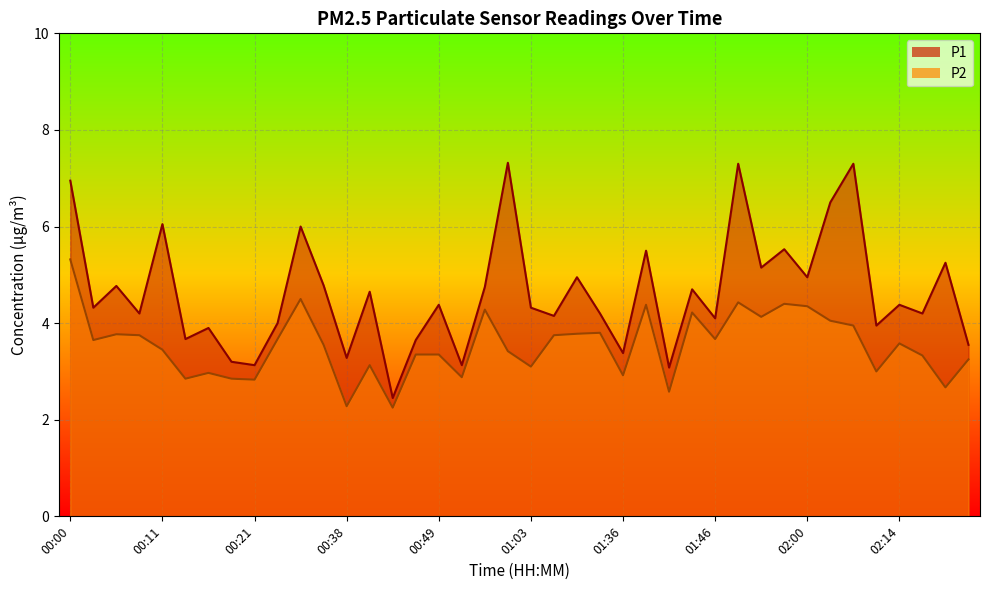

What is the difference between the highest and lowest values at 00:46?

0.3